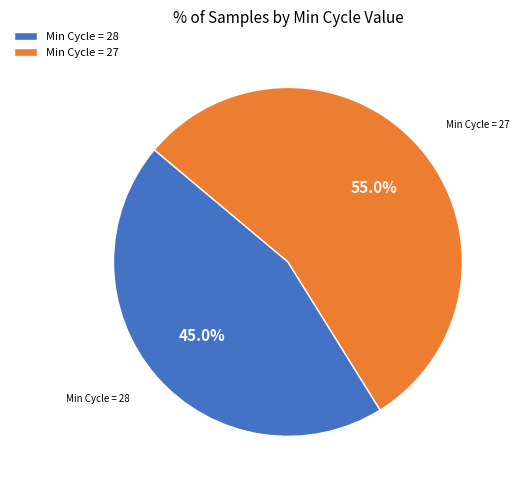

What is the largest slice in the pie chart?

Min Cycle = 27